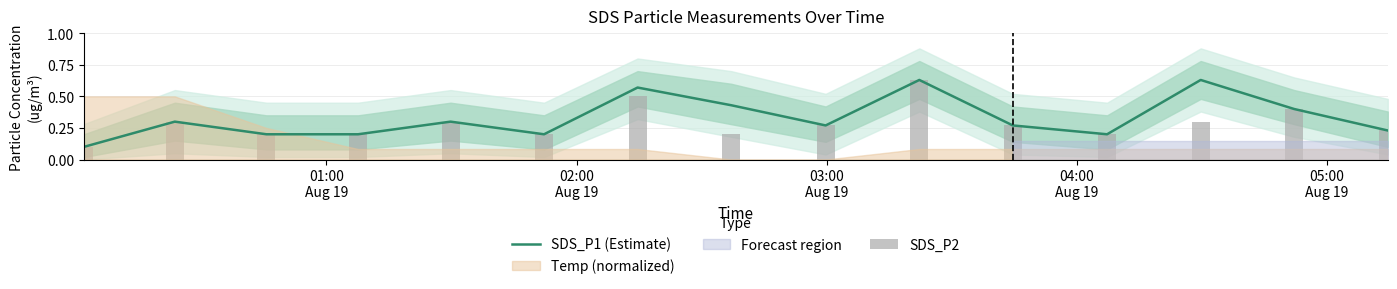

At which label is the value closest to 0?

01:00
Aug 19